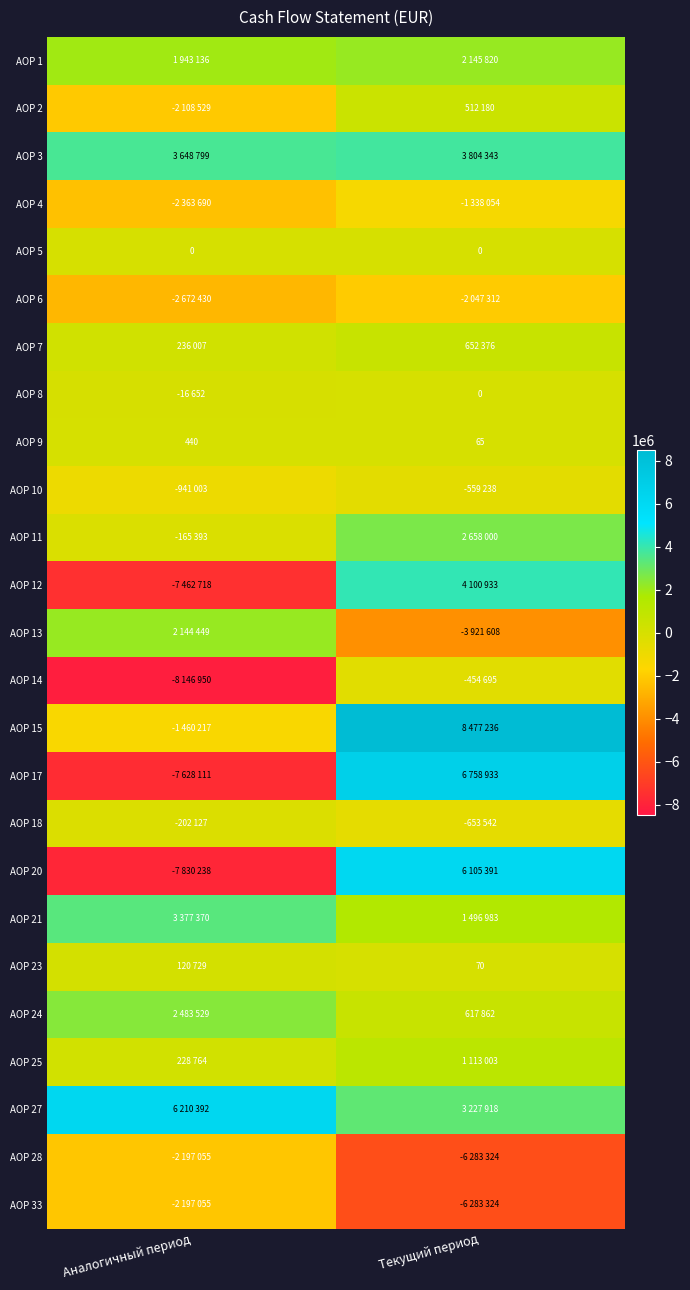

How many data points in AOP 9 are less than 440?

1